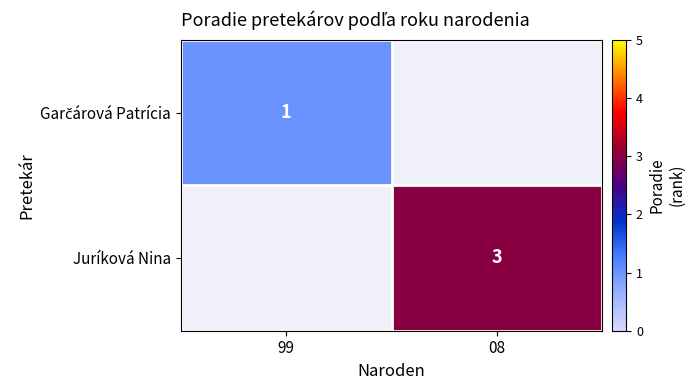

How many positive values does the Garčárová Patrícia series have?

1